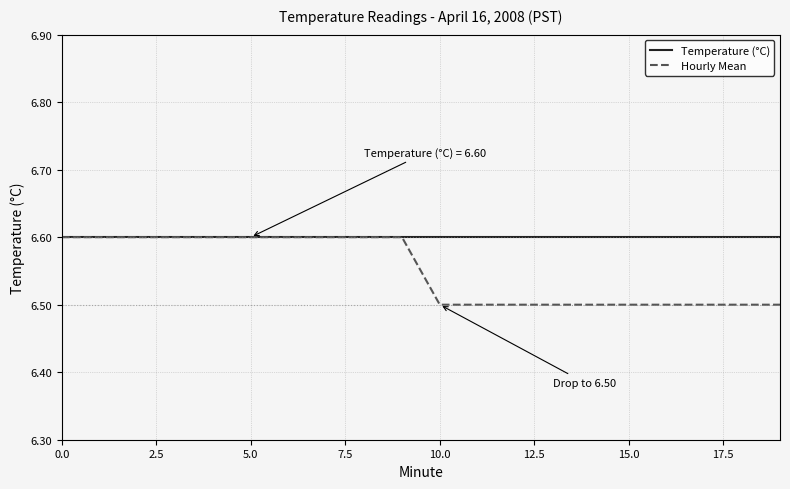

What is the smallest value displayed?

6.5